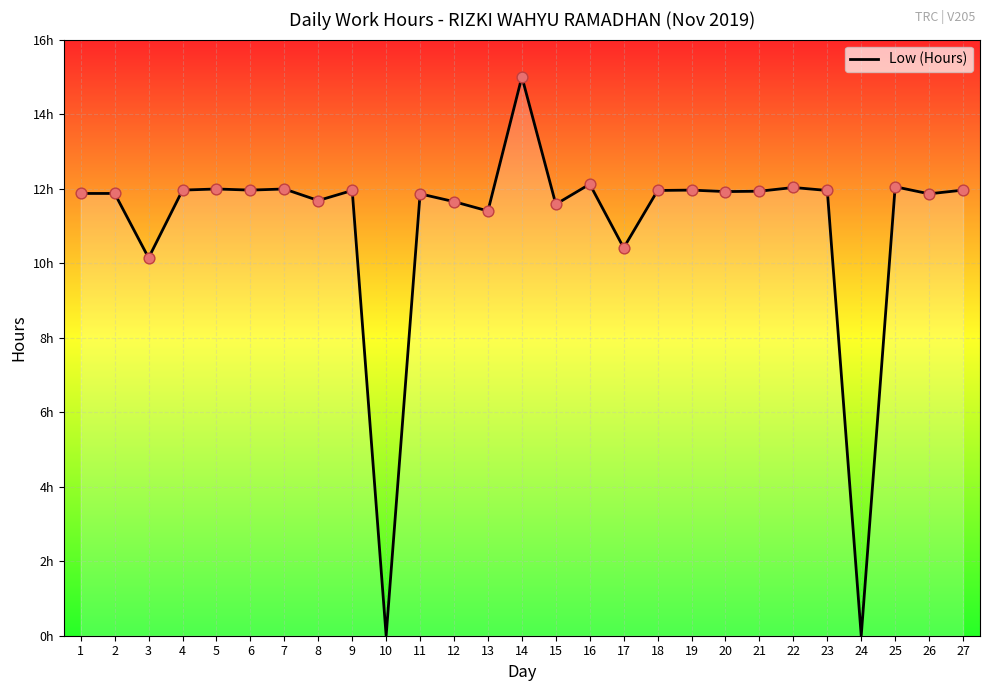

What is the change in value from 7 to 25?

+0.1